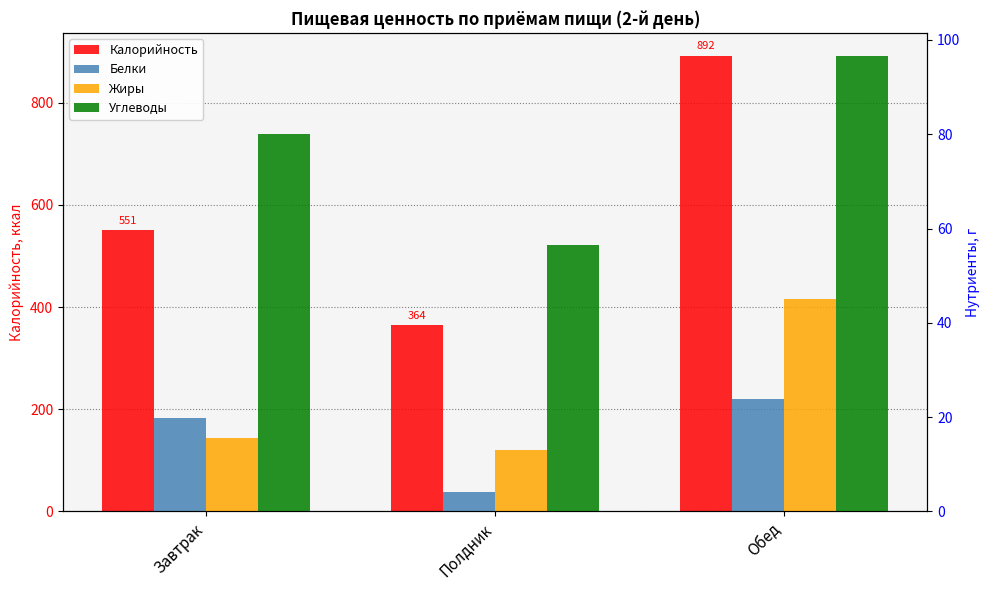

Which series has the widest spread of values?

Калорийность